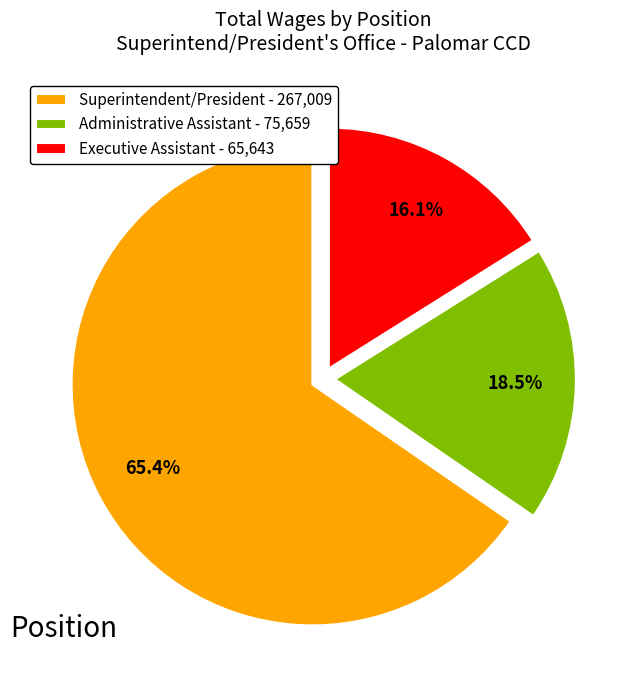

Which slice represents more than half of the pie?

Superintendent/President